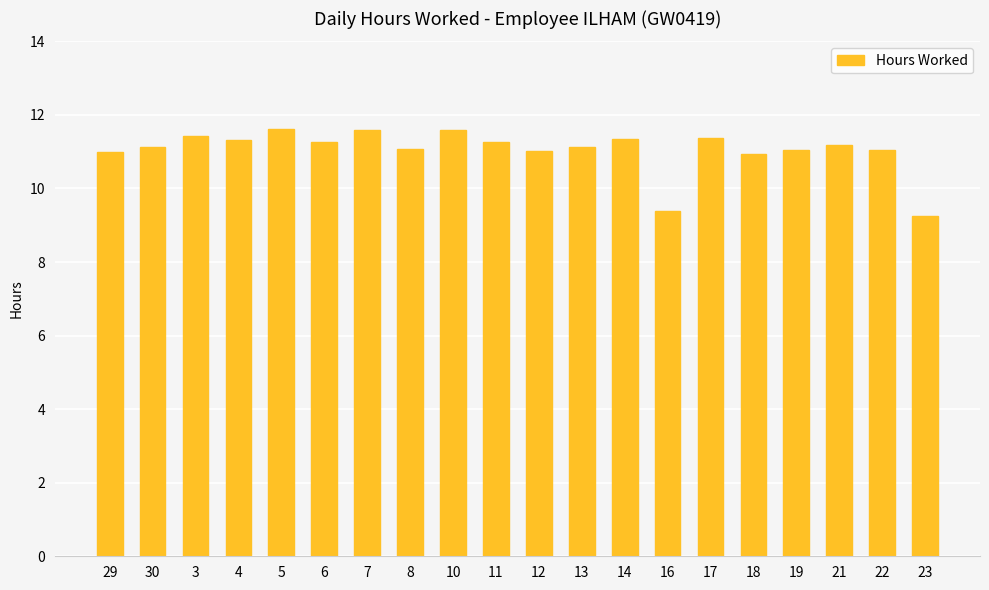

Does the chart contain any negative values?

No